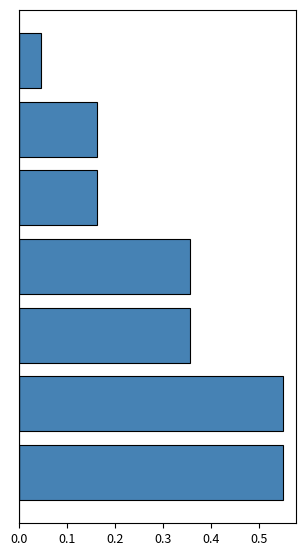

What is the average value?

0.3